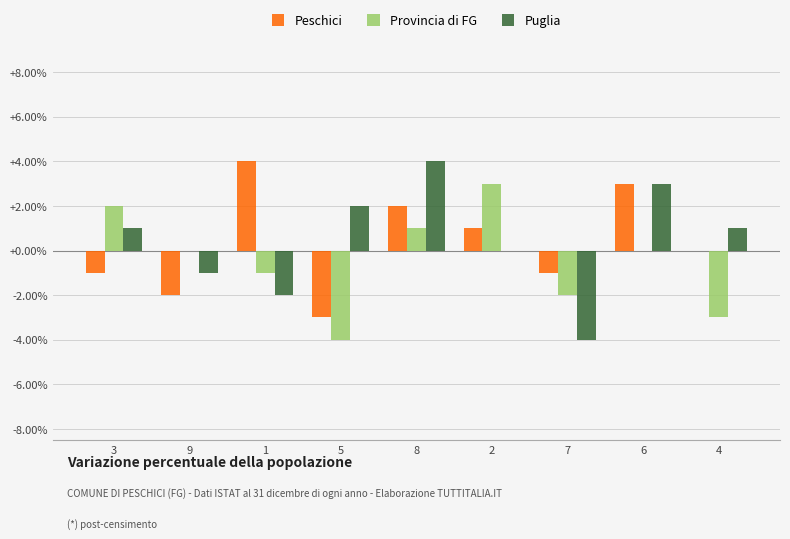

How many groups of bars are there?

9